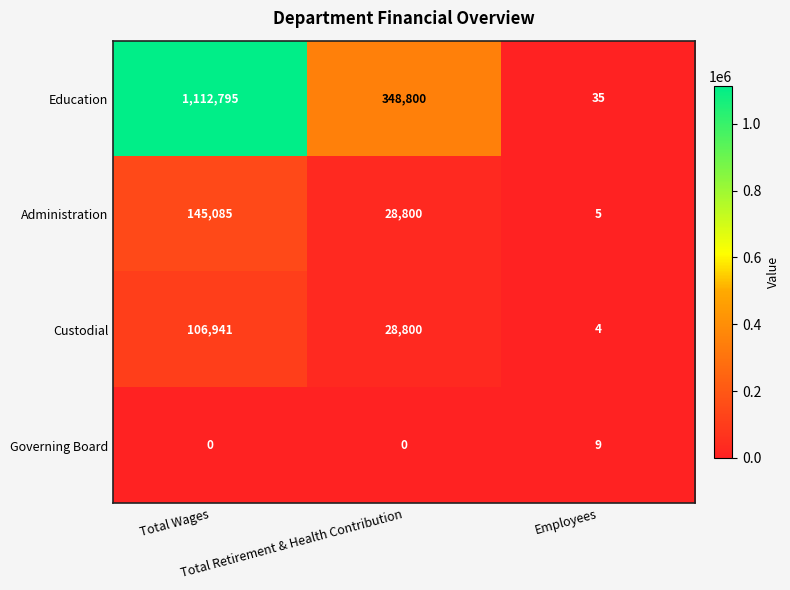

Between Total Wages and Employees, which series saw the biggest shift?

Education